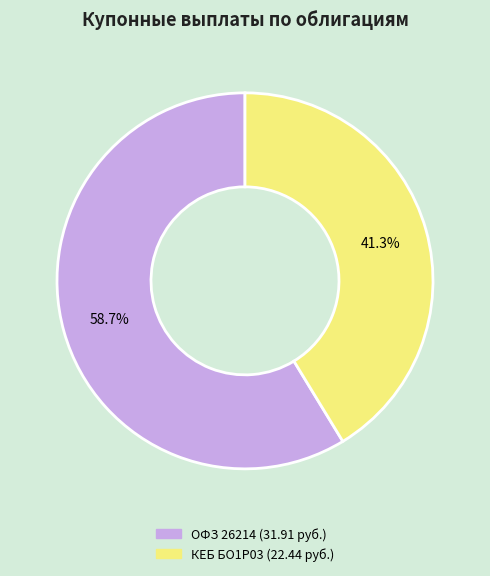

Is there a majority slice in this chart?

Yes